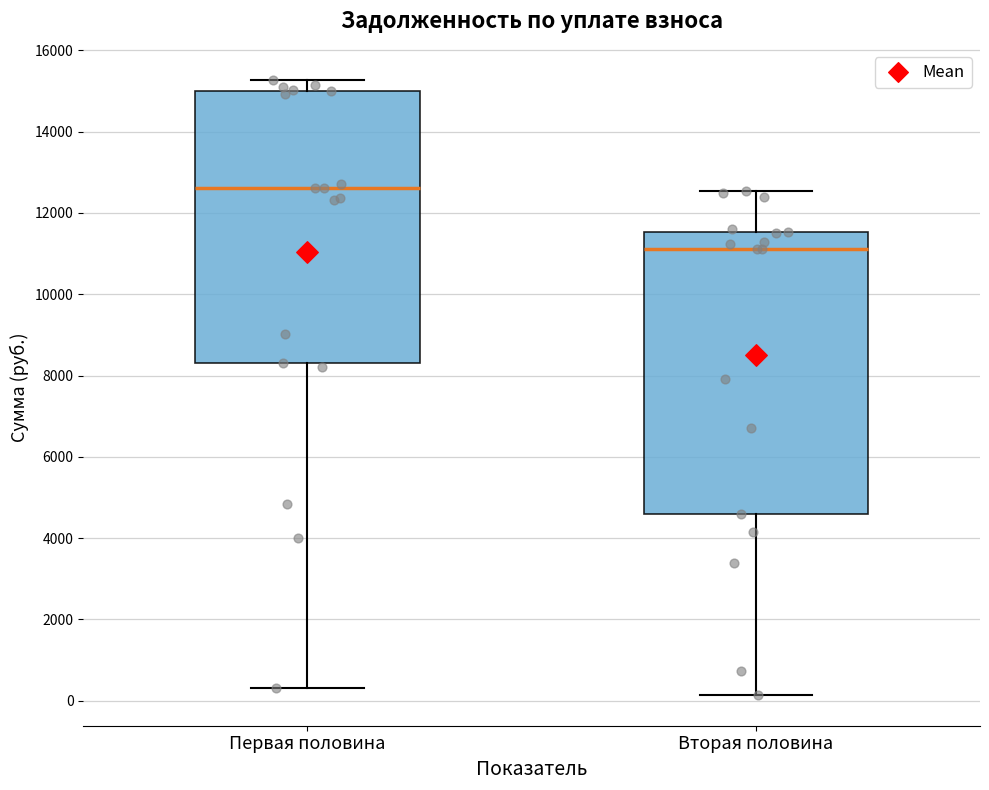

Comparing the boxes themselves (not the whiskers), which one is the tallest?

Вторая половина